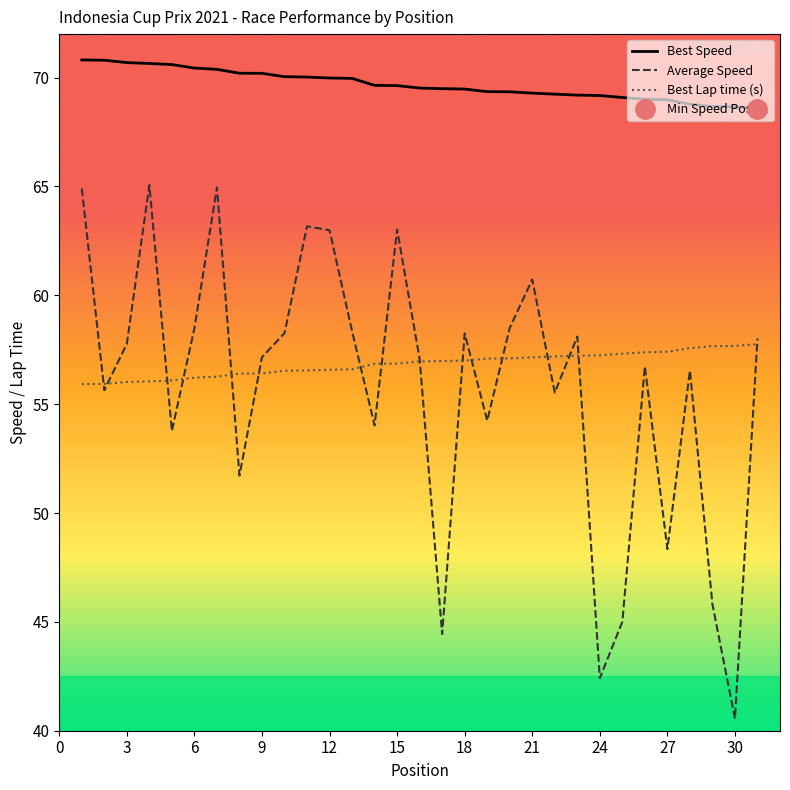

What is the highest value of the Average Speed series?

65.1